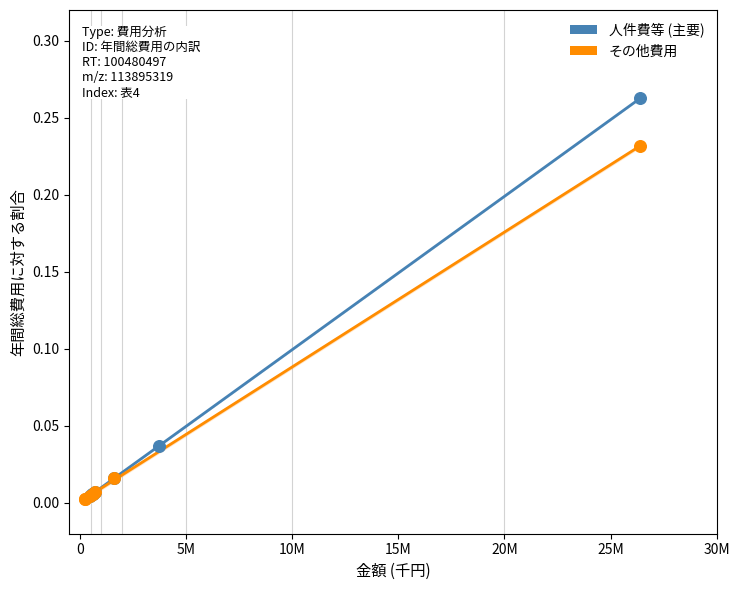

Which series reaches the maximum Y coordinate?

人件費等 (主要)